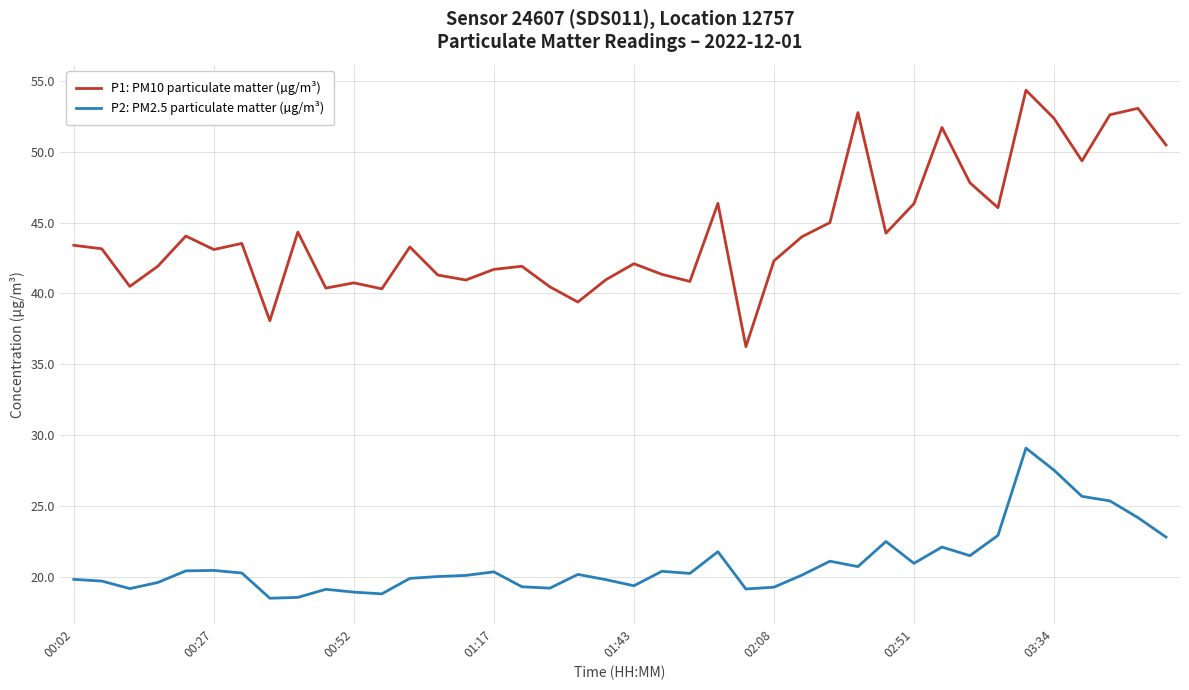

List the series in order of their overall mean, lowest first.

P2: PM2.5 particulate matter (µg/m³), P1: PM10 particulate matter (µg/m³)